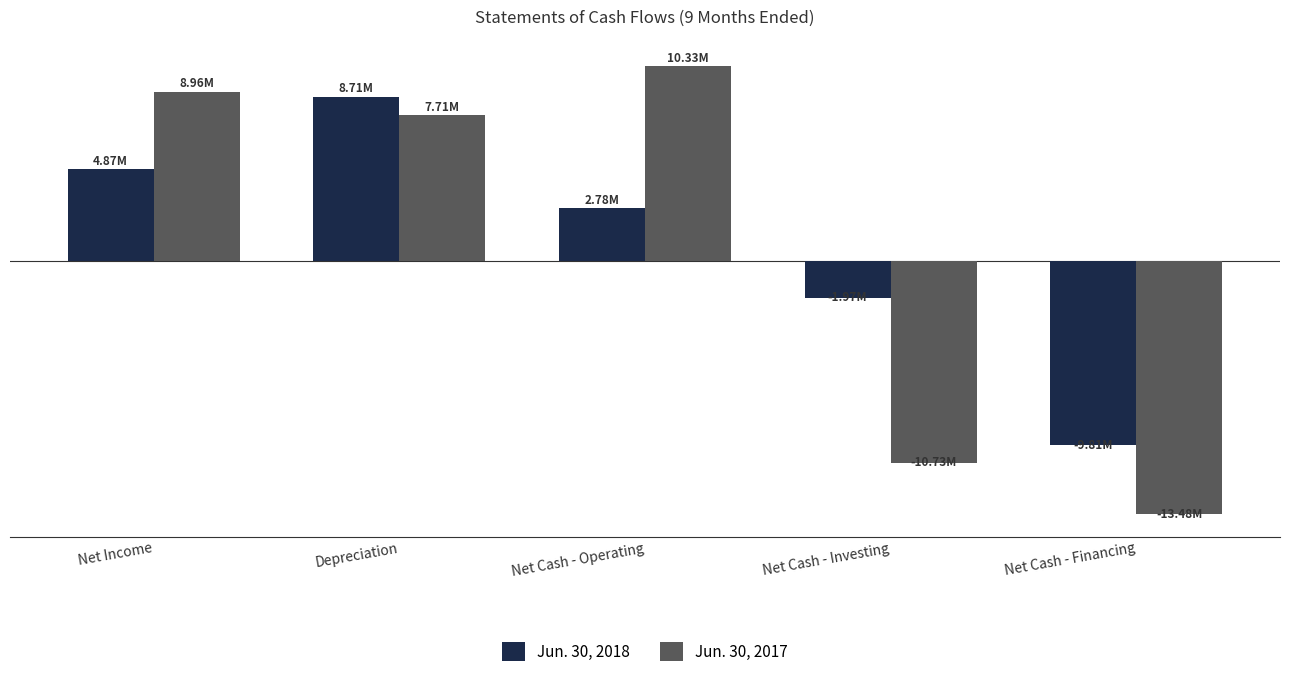

Are the bars grouped side by side (vs. stacked)?

Yes